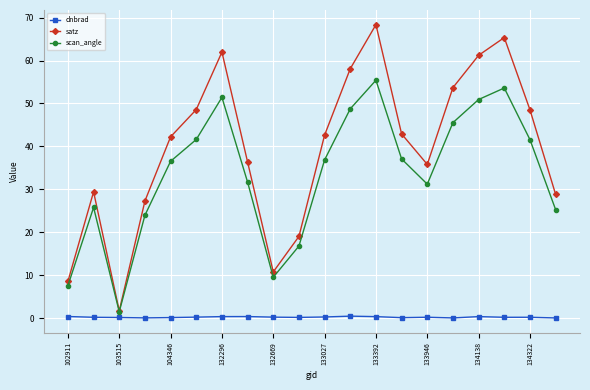

At how many categories does at least one series exceed 59?

4